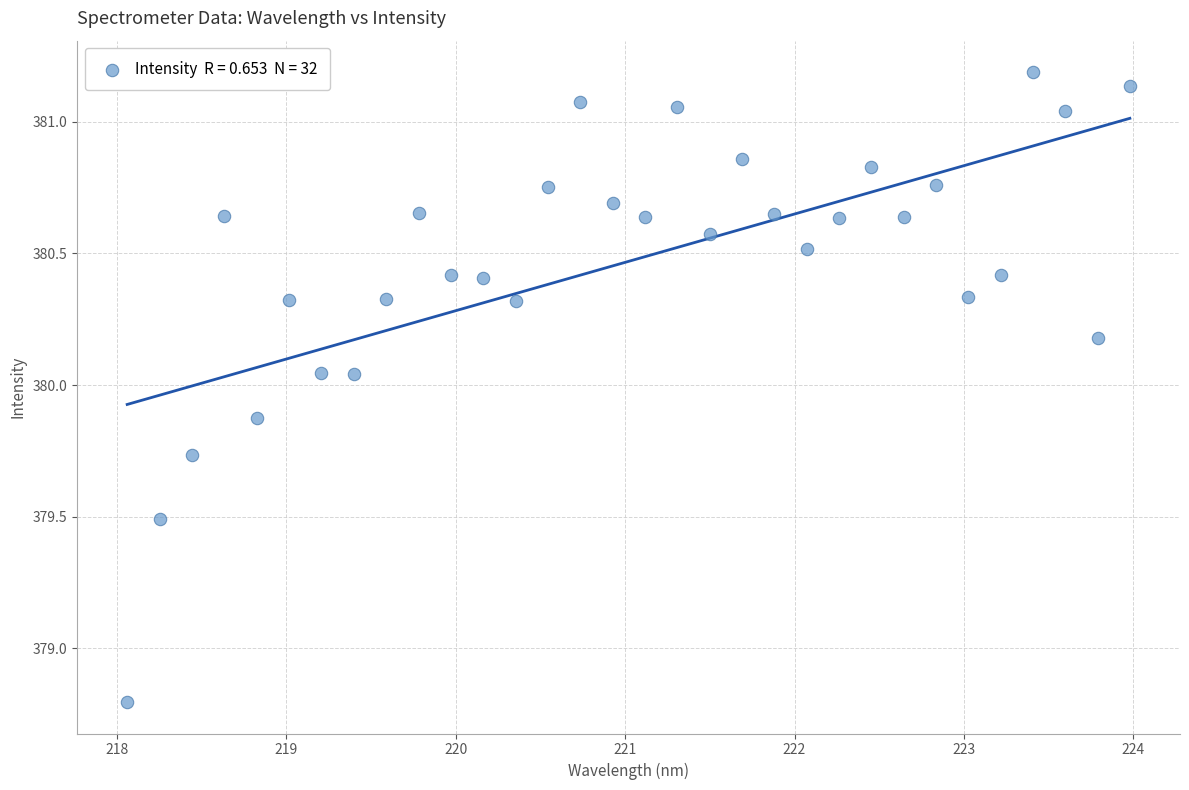

What Y value in the scatter plot is closest to 379?

378.8